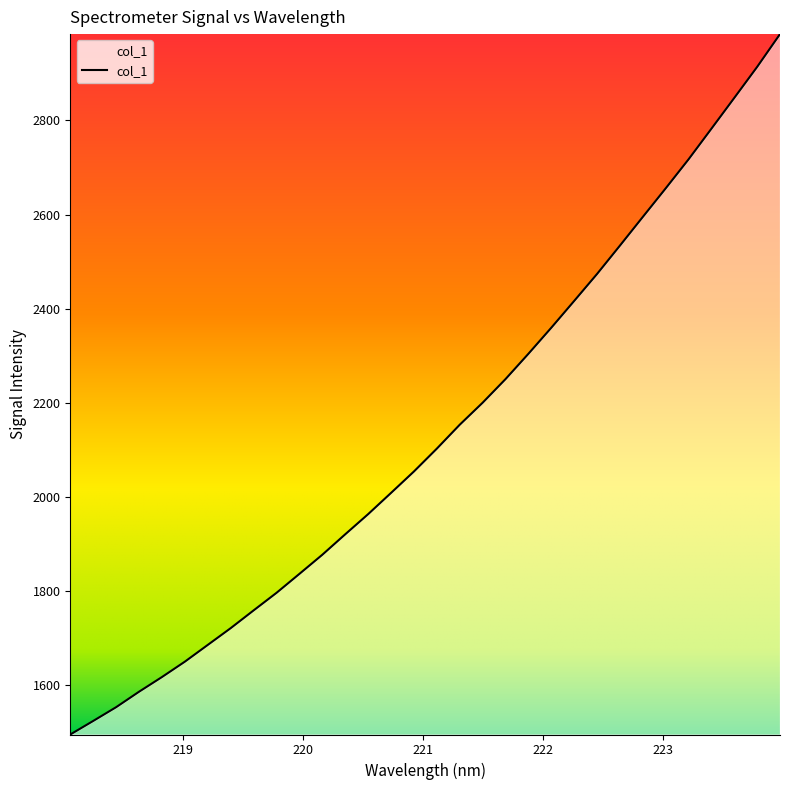

What is the maximum value shown in the chart?

2983.6